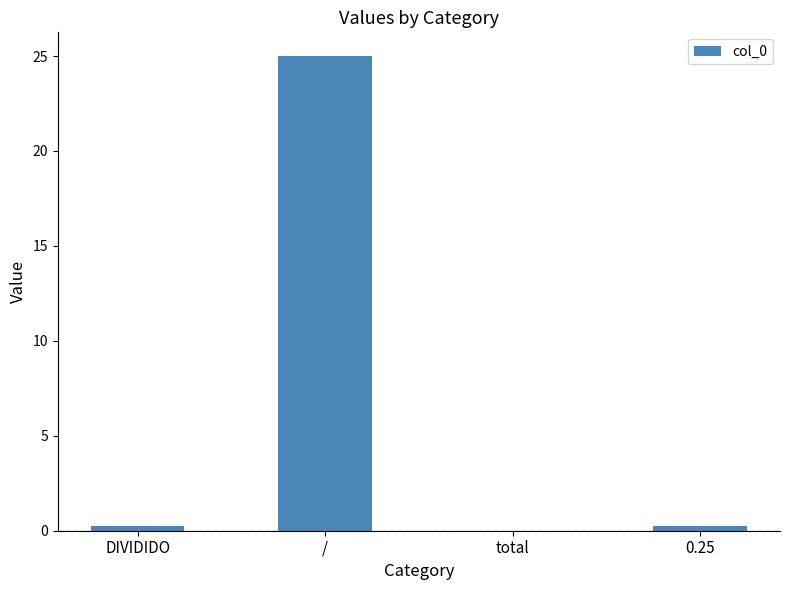

Which has a higher value, / or total?

/